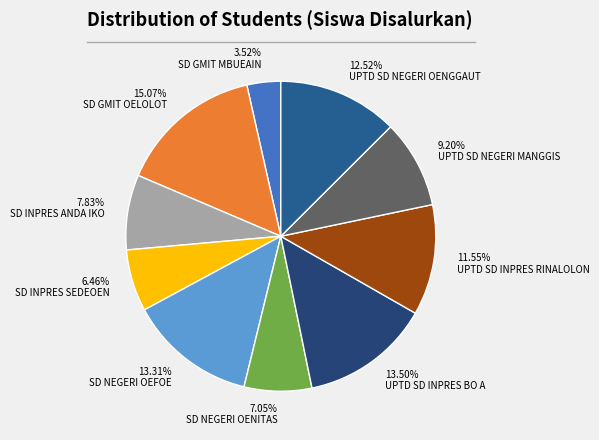

What is the largest slice in the pie chart?

15.07% SD GMIT OELOLOT